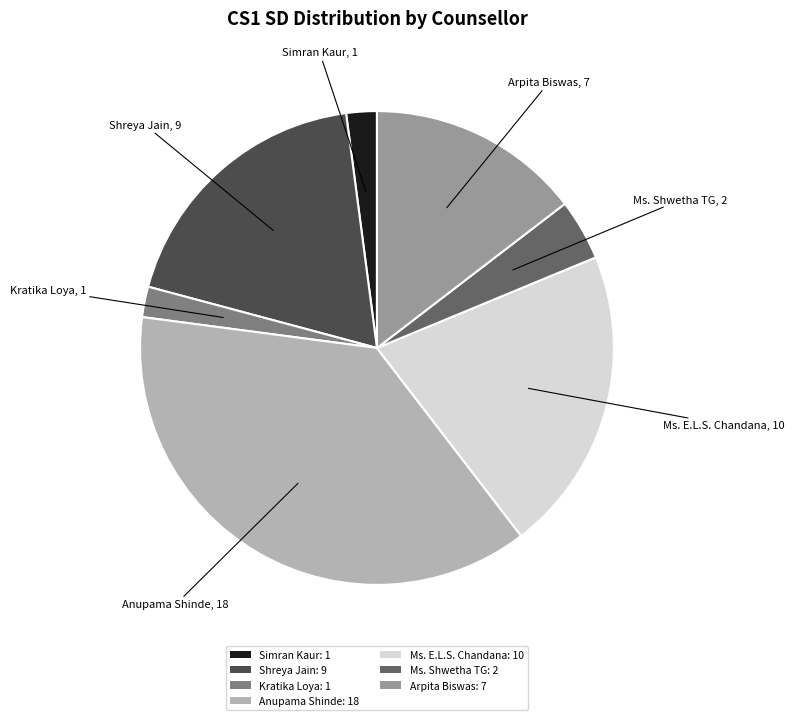

Approximately how many times larger is the value at Ms. E.L.S. Chandana: 10 compared to Arpita Biswas: 7?

1.4